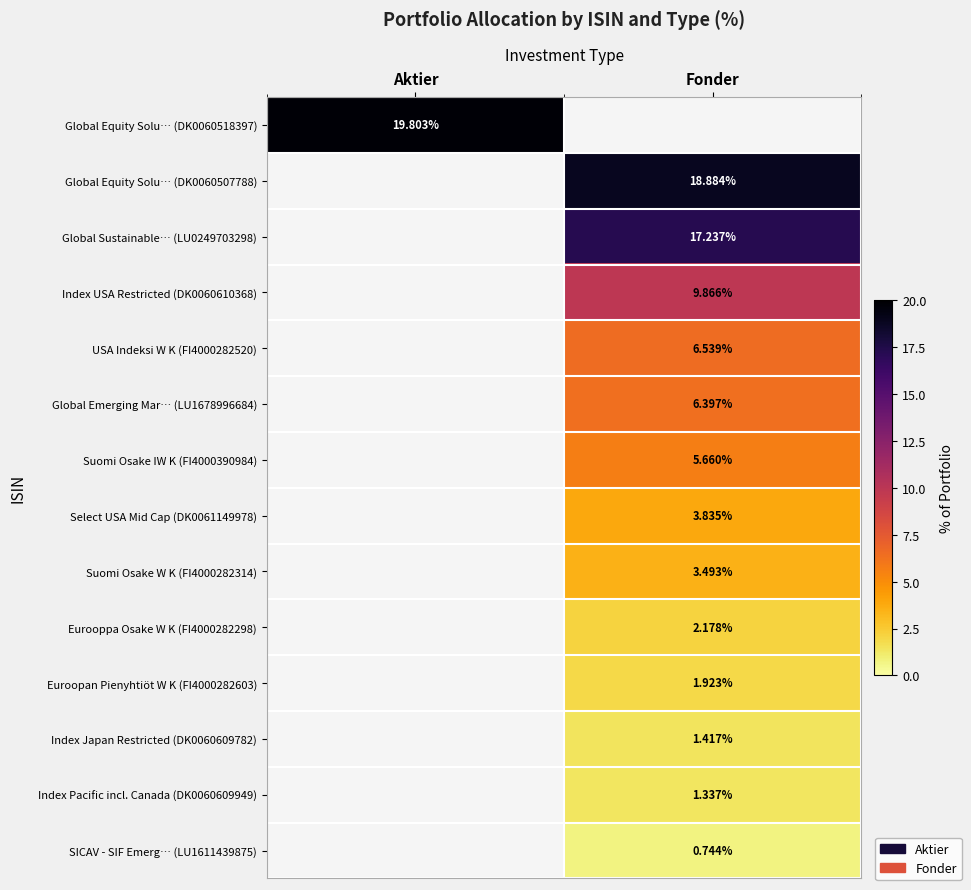

The value of Index Pacific incl. Canada (DK0060609949) at Fonder is 1.8. True or false?

False